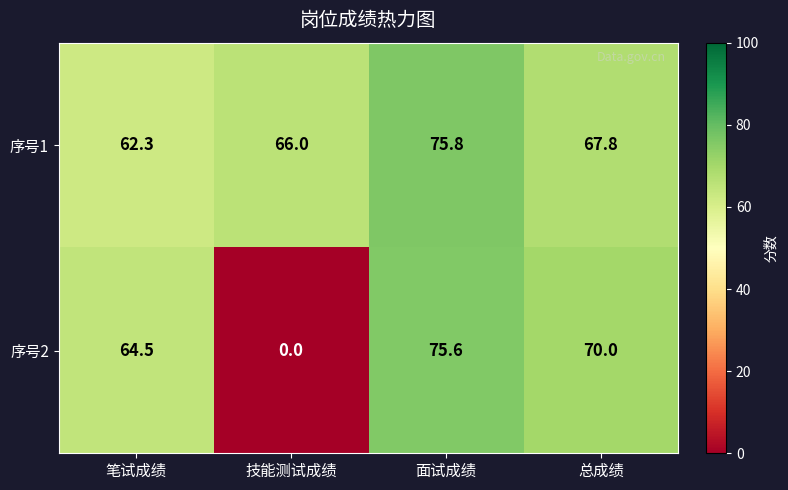

At how many categories does at least one series exceed 0?

4